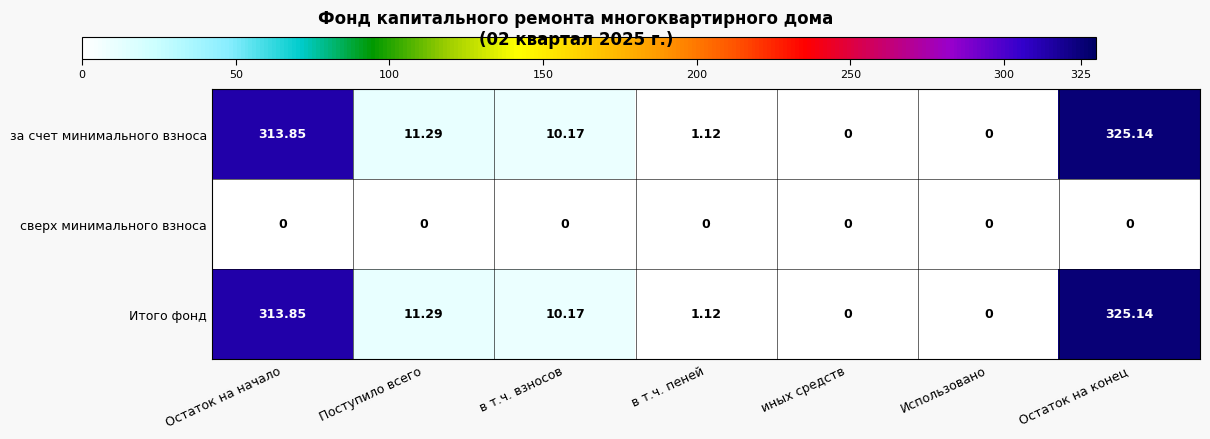

Count the number of data series in this chart.

3